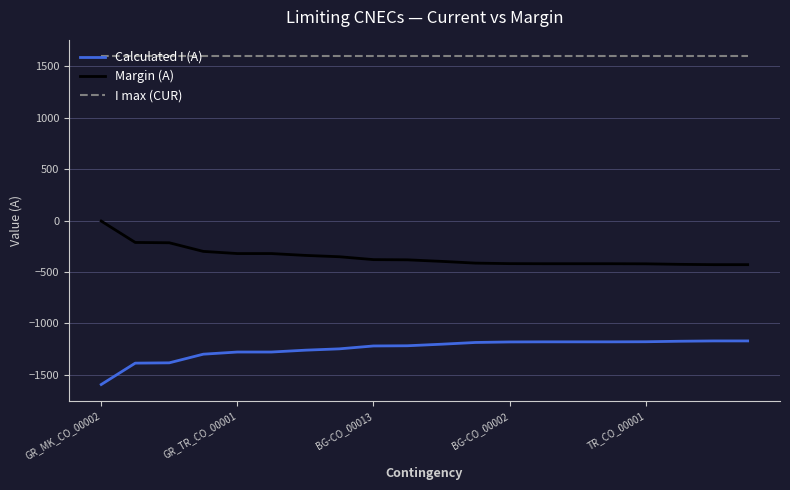

List the series in order of their overall mean, highest first.

I max (CUR), Margin (A), Calculated I (A)